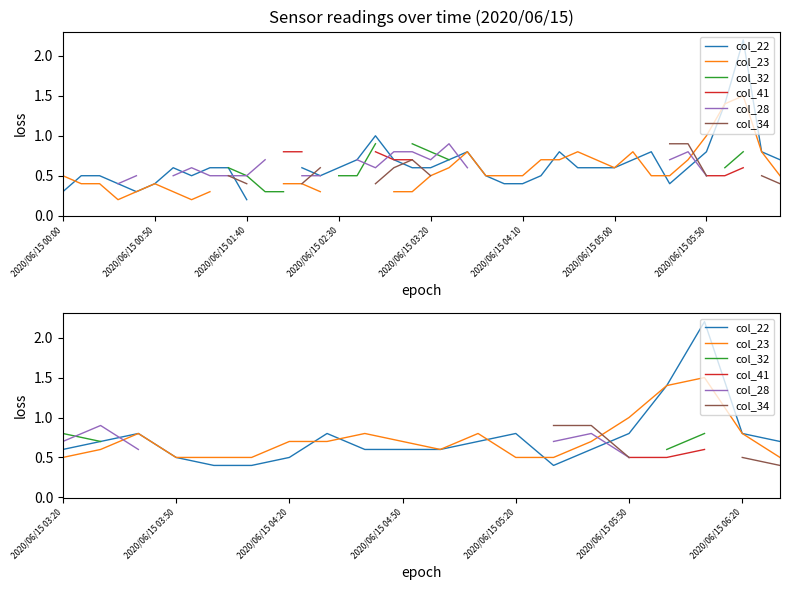

True or false: col_22 and col_41 cross at least once.

False